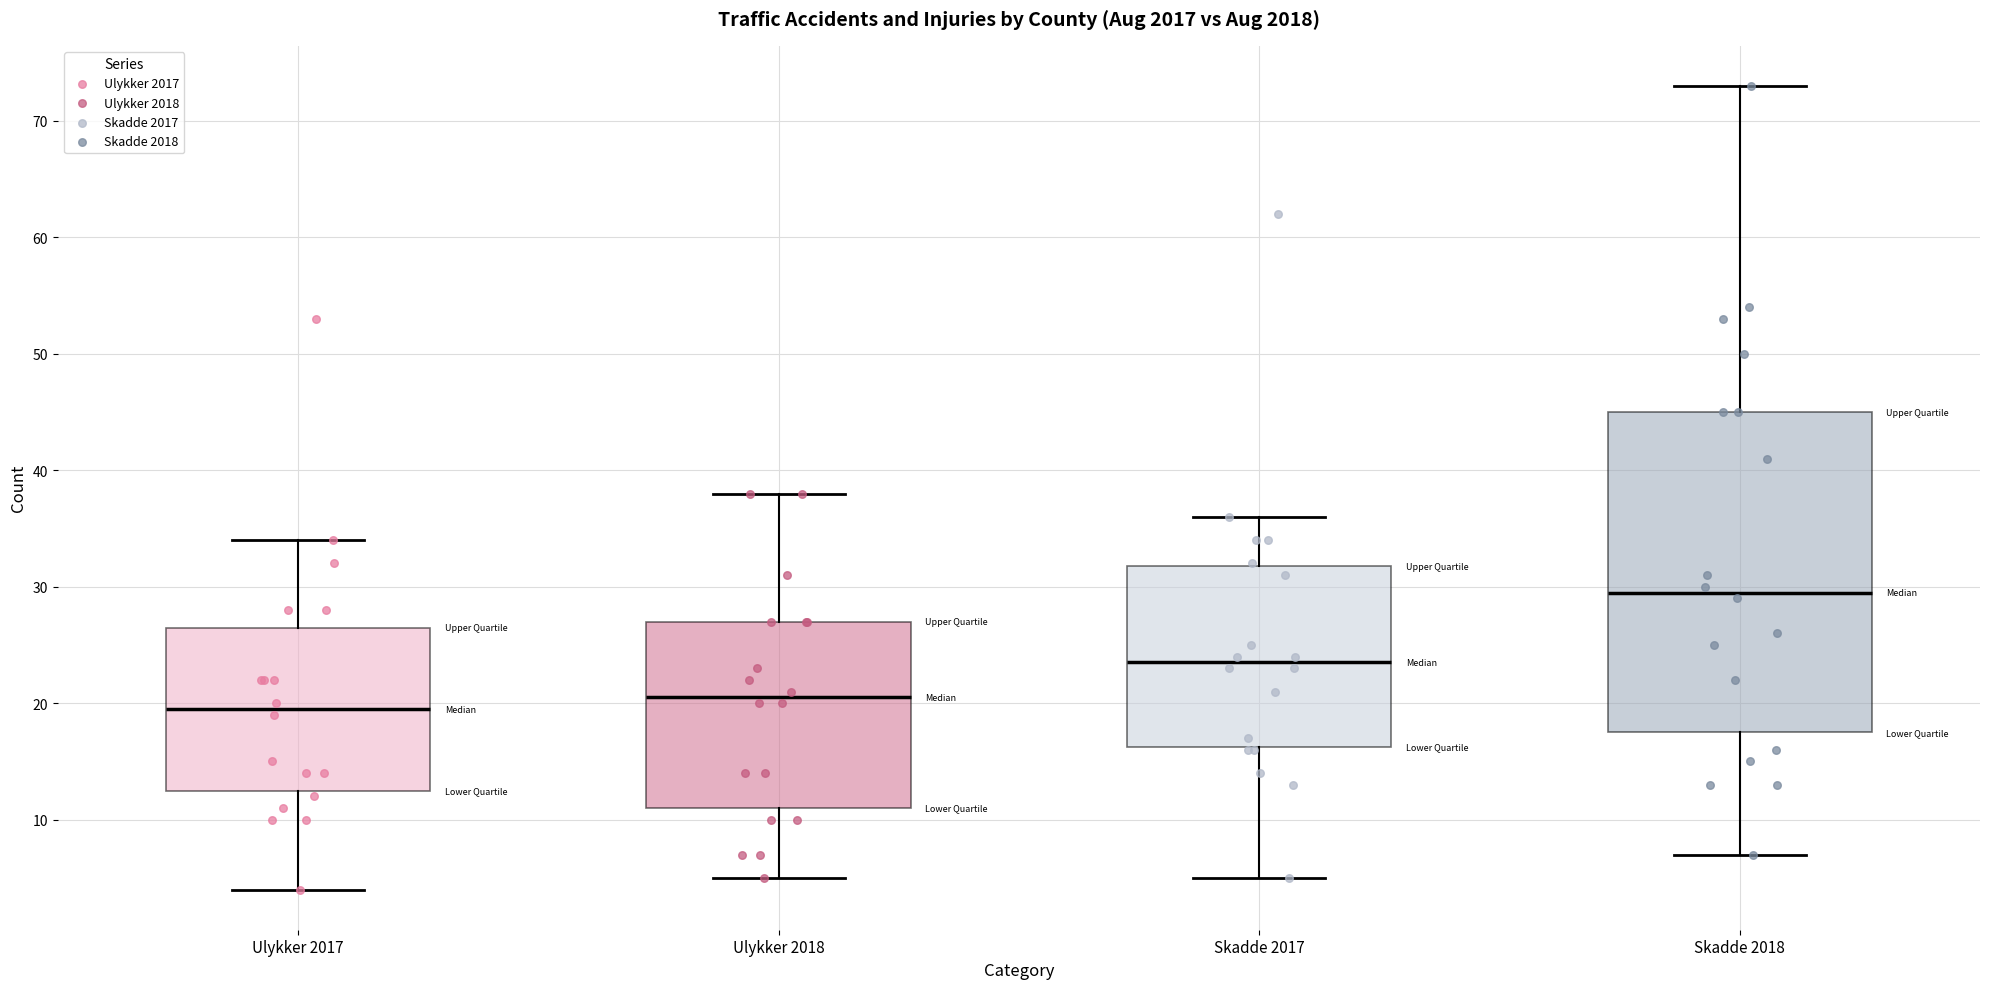

Reading left to right, read every box against the y-axis: the position of its median line, the range the box covers, and the ends of its whiskers. The values are not printed on the chart, so give them approximately, as read against the axis.

Ulykker 2017: median 20, box 13 to 27, whiskers 4 to 34
Ulykker 2018: median 21, box 11 to 27, whiskers 5 to 38
Skadde 2017: median 24, box 16 to 32, whiskers 5 to 36
Skadde 2018: median 30, box 18 to 45, whiskers 7 to 73